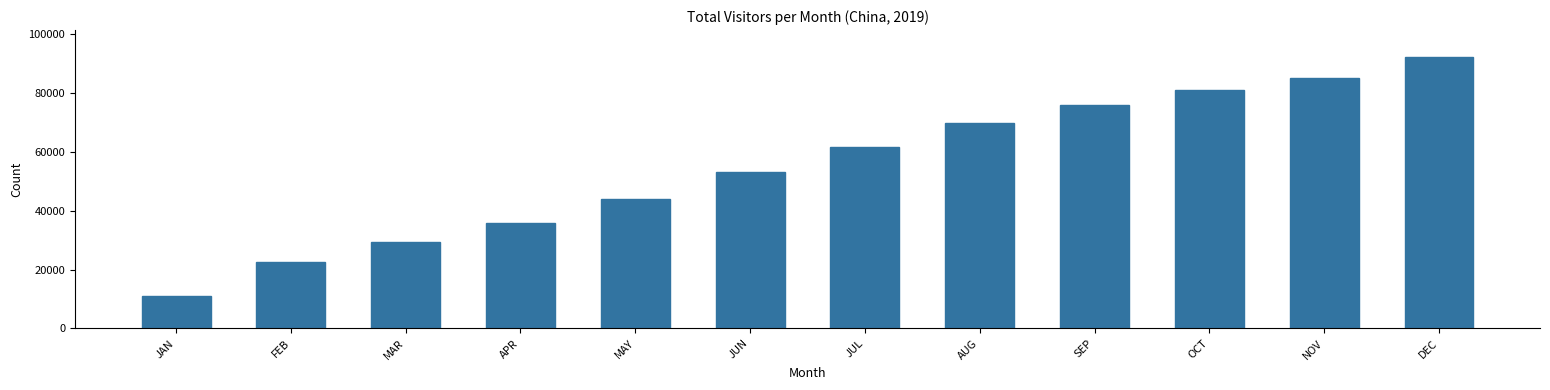

Reading left to right, what are all the values shown in this chart?

JAN=10944.0	FEB=22548.5	MAR=29288.9	APR=35791.1	MAY=44021.9	JUN=53140.7	JUL=61702.5	AUG=69626.1	SEP=75804.9	OCT=80844.1	NOV=85102.4	DEC=92082.0